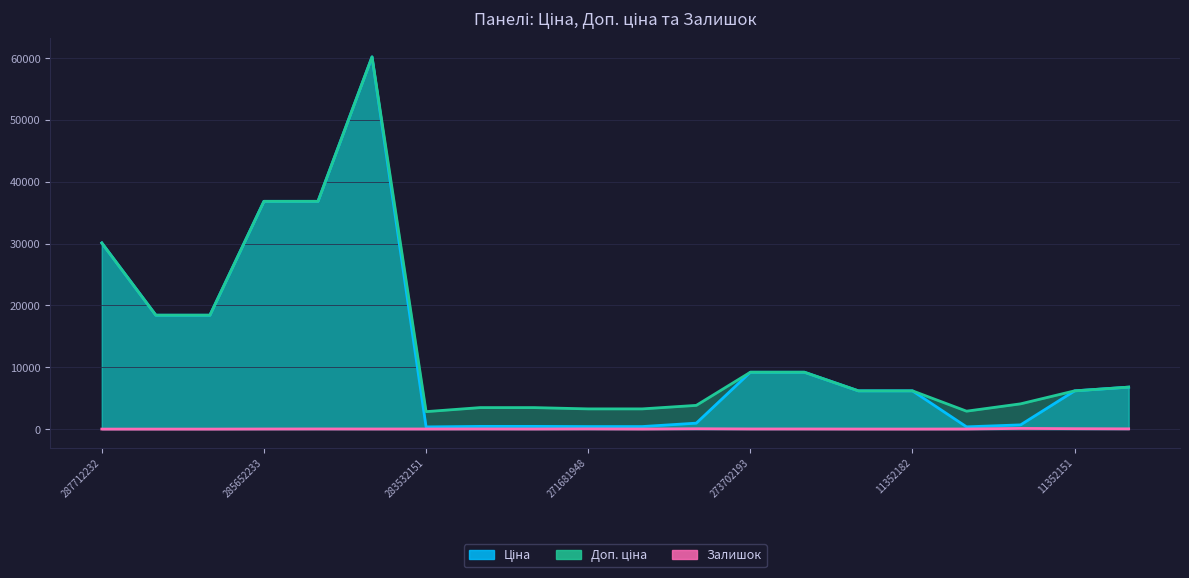

What is the greatest value displayed?

60205.6